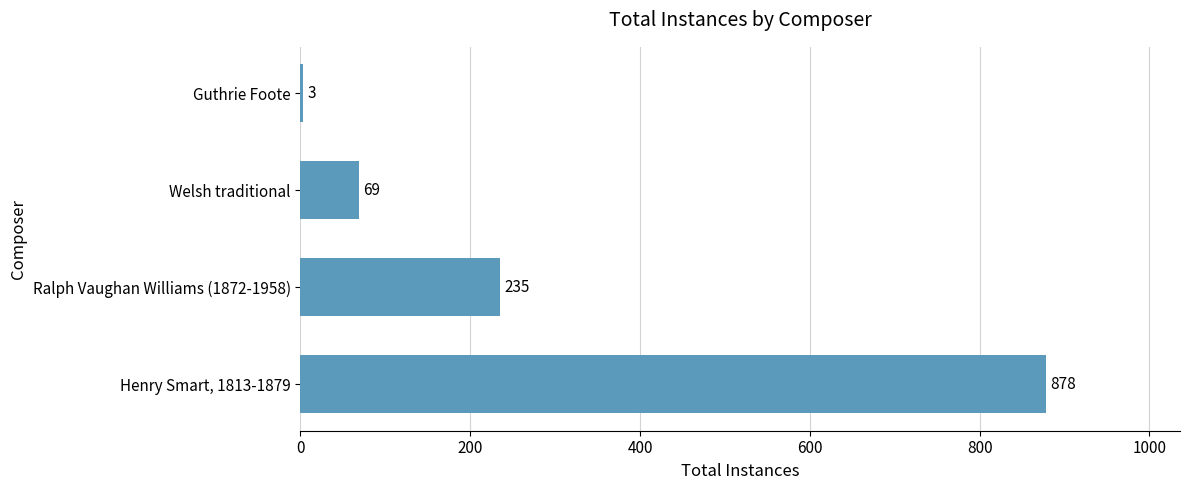

The value at Welsh traditional is 21. True or false?

False